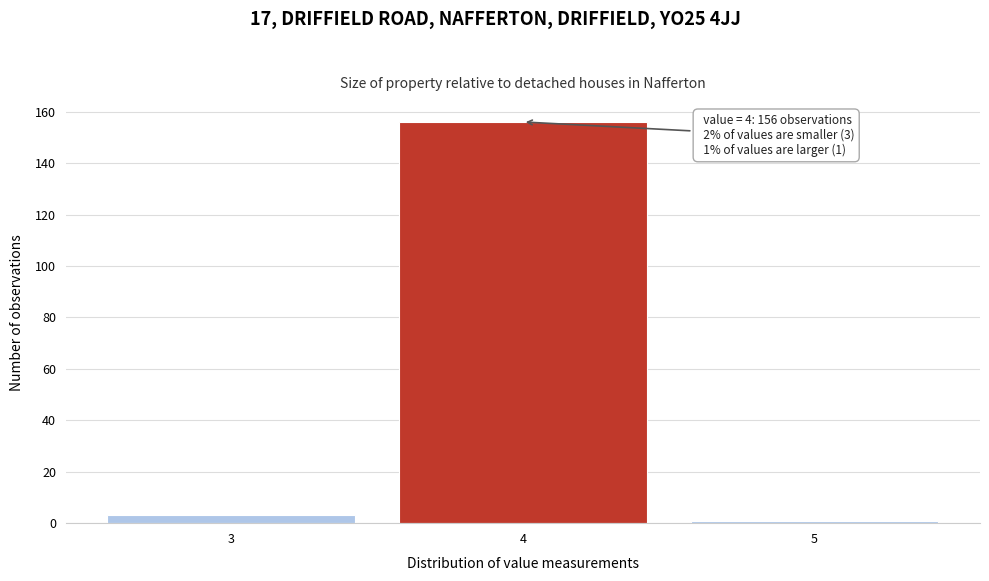

Which range on the x-axis has the tallest bar?

3.5 to 4.5